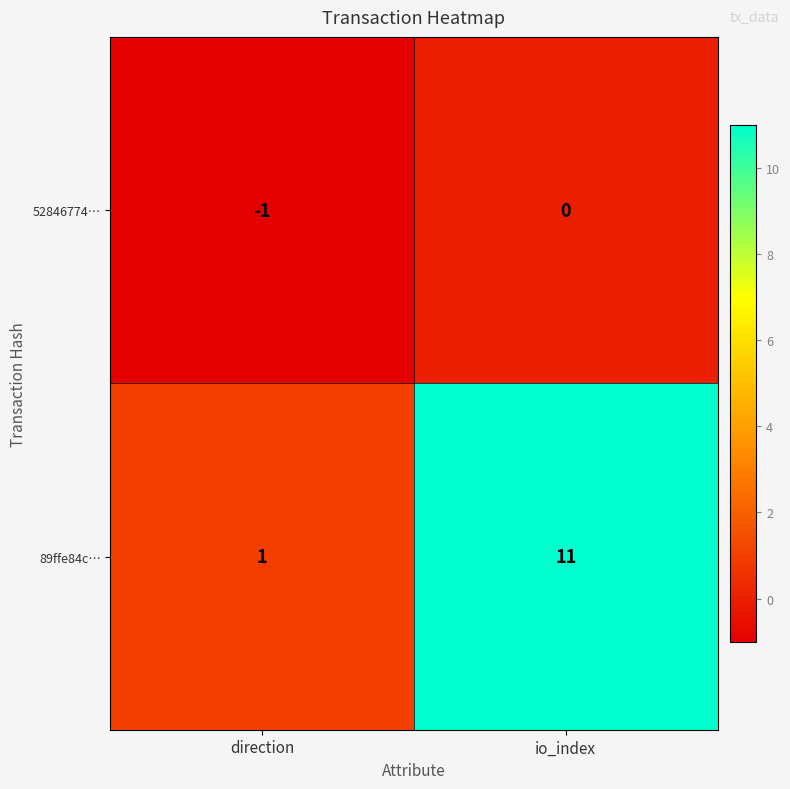

How many data points does each series have?

2